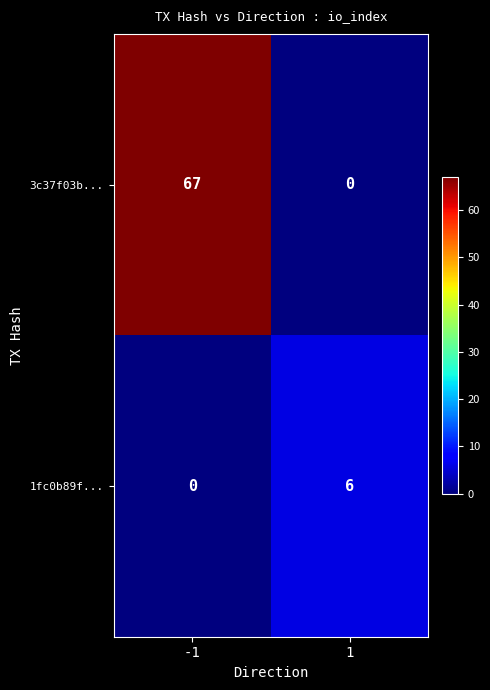

True or false: 3c37f03b... has a value of 25 at -1.

False